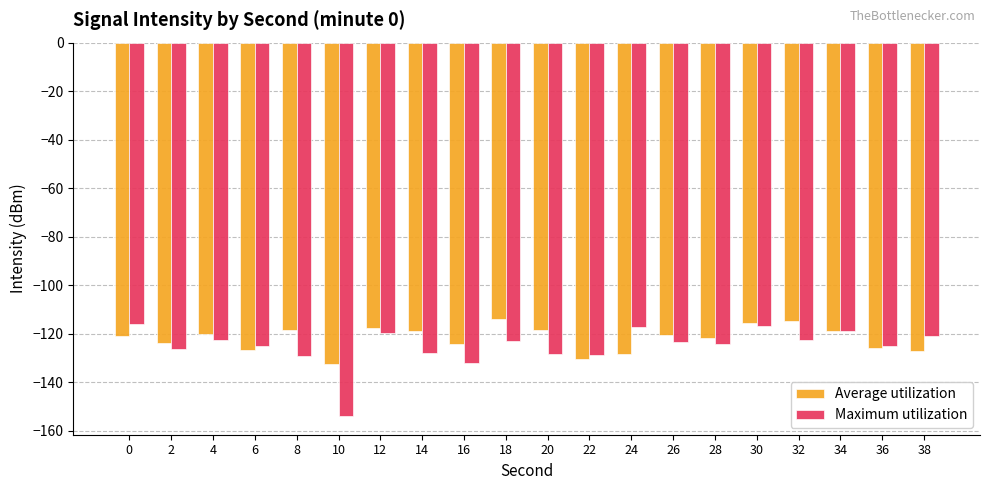

What is the smallest value displayed?

-154.0